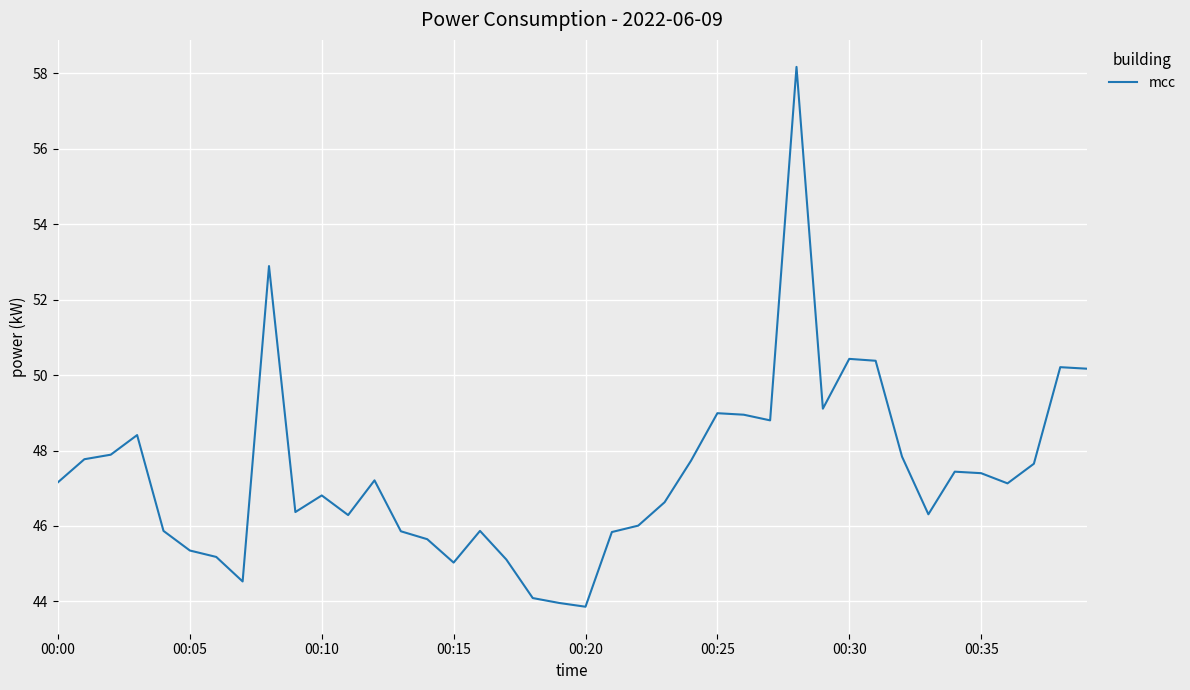

What is the difference between the maximum and minimum values?

14.3